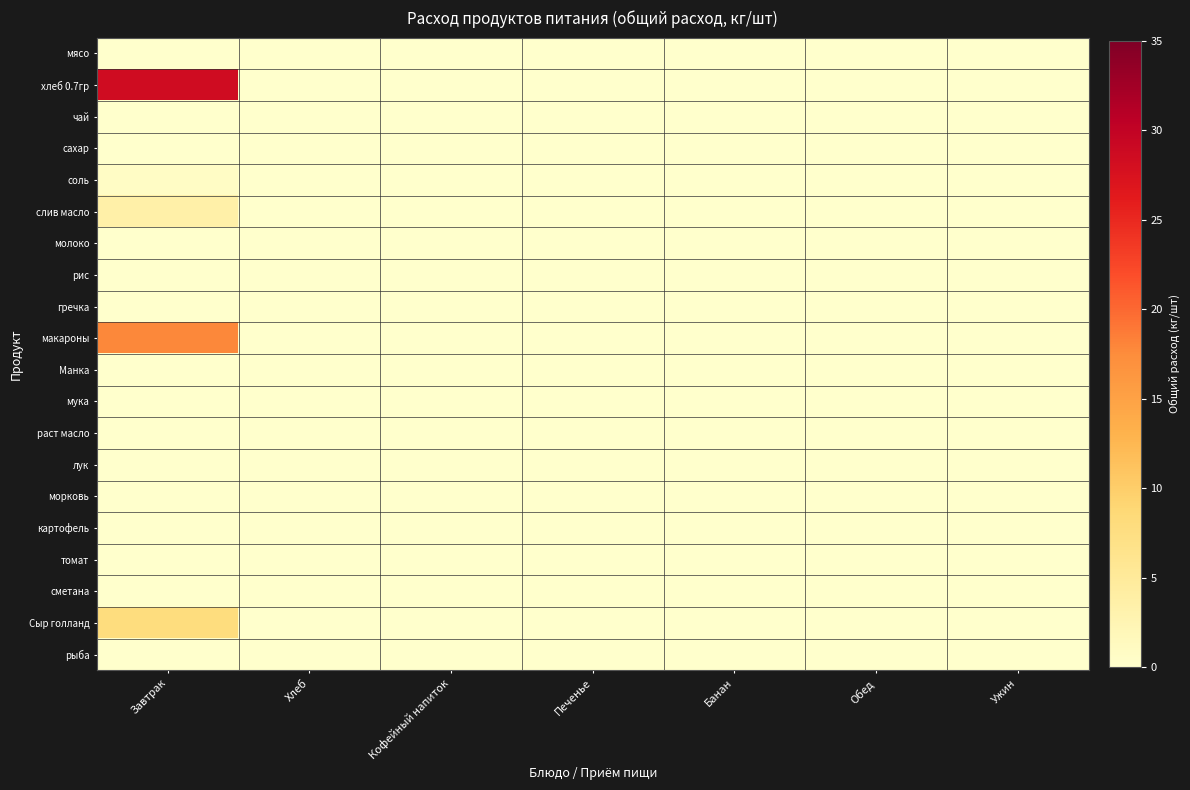

Which label corresponds to the largest value in the chart?

Завтрак